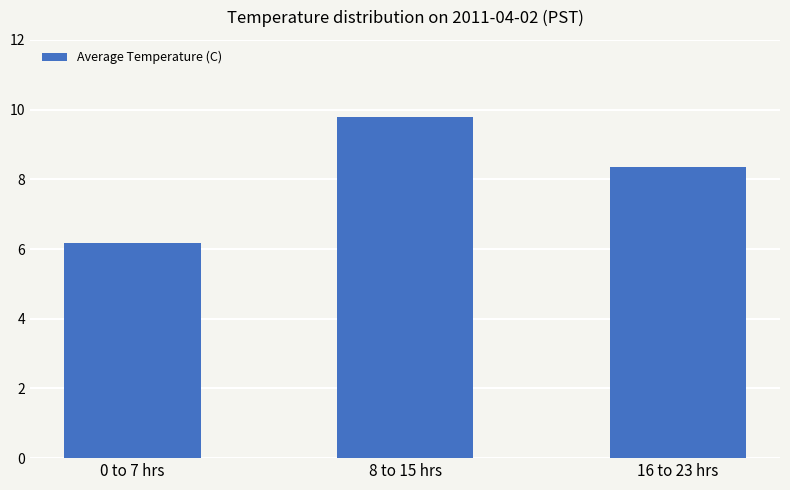

Between 0 to 7 hrs and 8 to 15 hrs, which is larger?

8 to 15 hrs